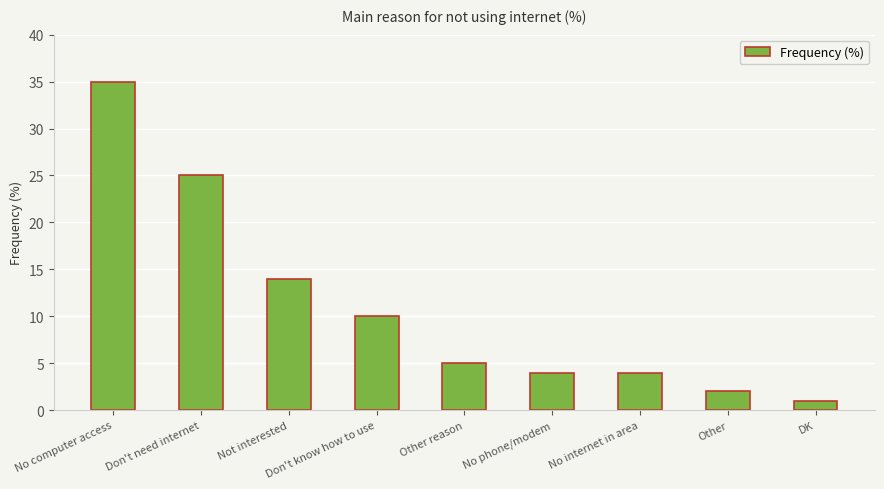

At which category does the chart reach its minimum across all series?

DK